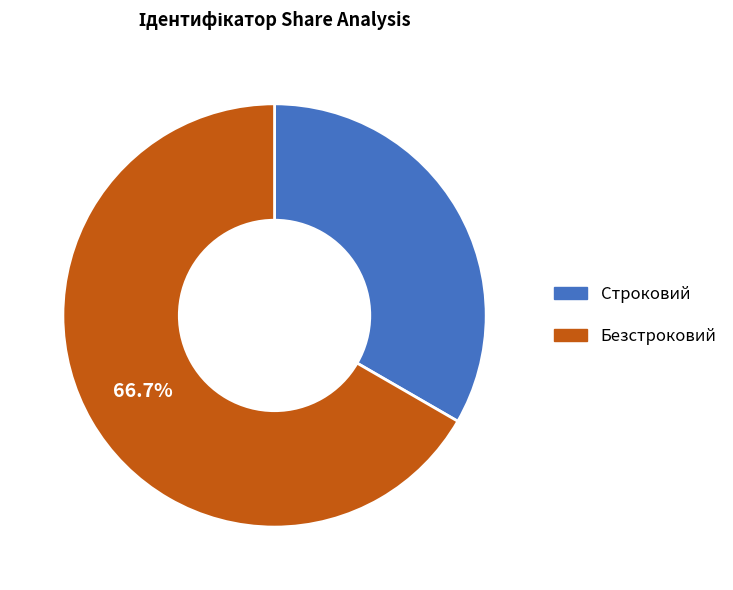

Rank the categories by value from lowest to highest.

Строковий, Безстроковий